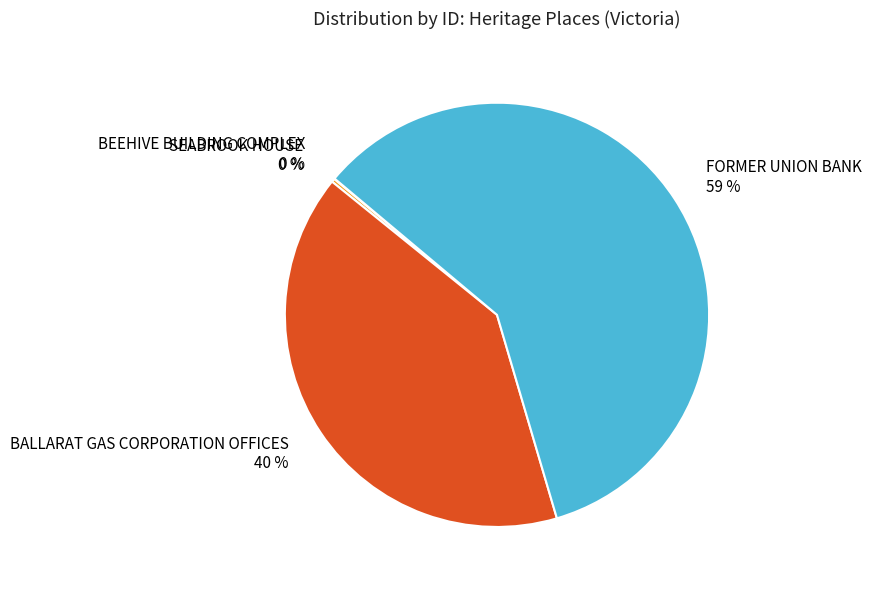

Which category has the biggest portion of the pie?

FORMER UNION BANK